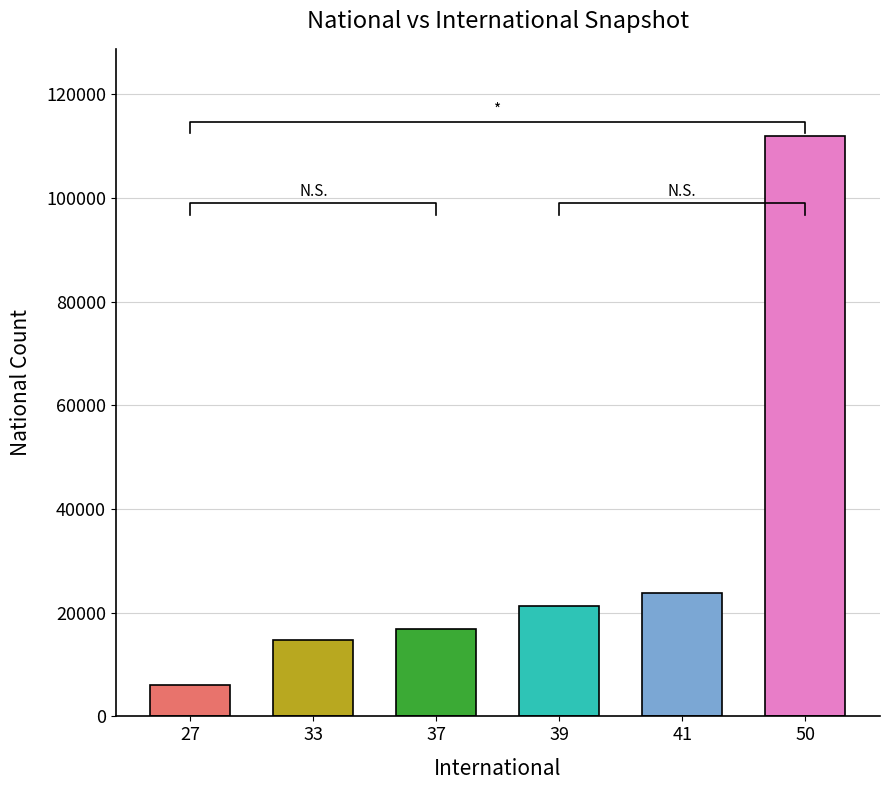

What is the change in value from 33 to 50?

+97332